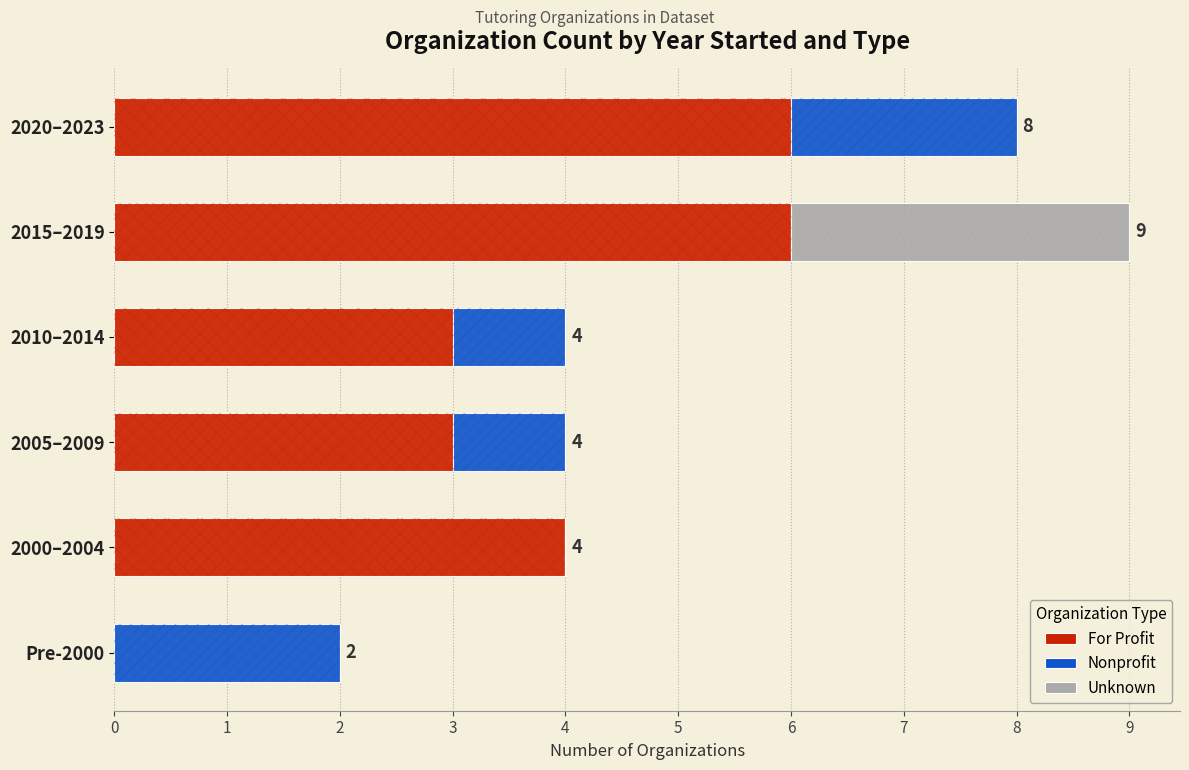

Which has a higher value, 2000–2004 or 2020–2023?

2020–2023